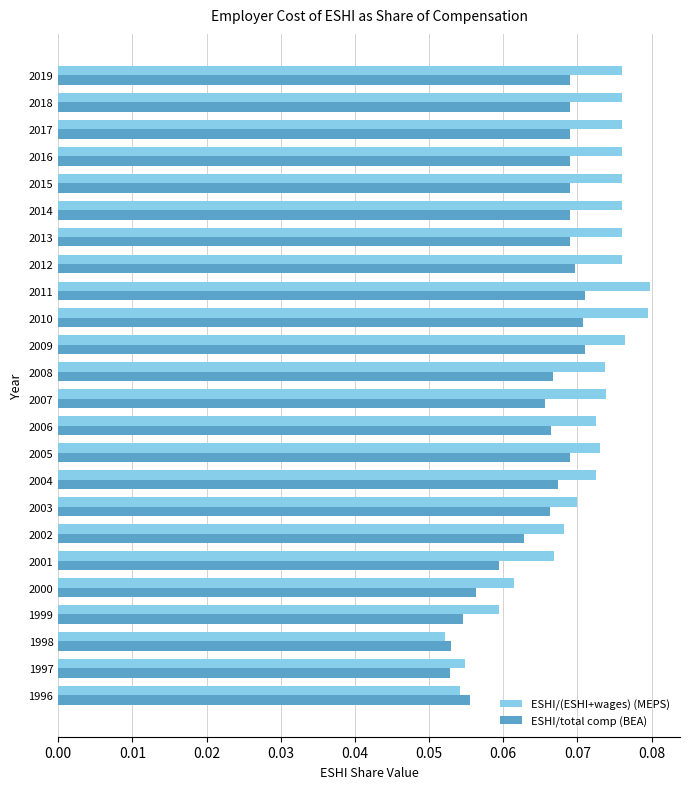

How many ESHI/(ESHI+wages) (MEPS) values are between 0 and 1?

24